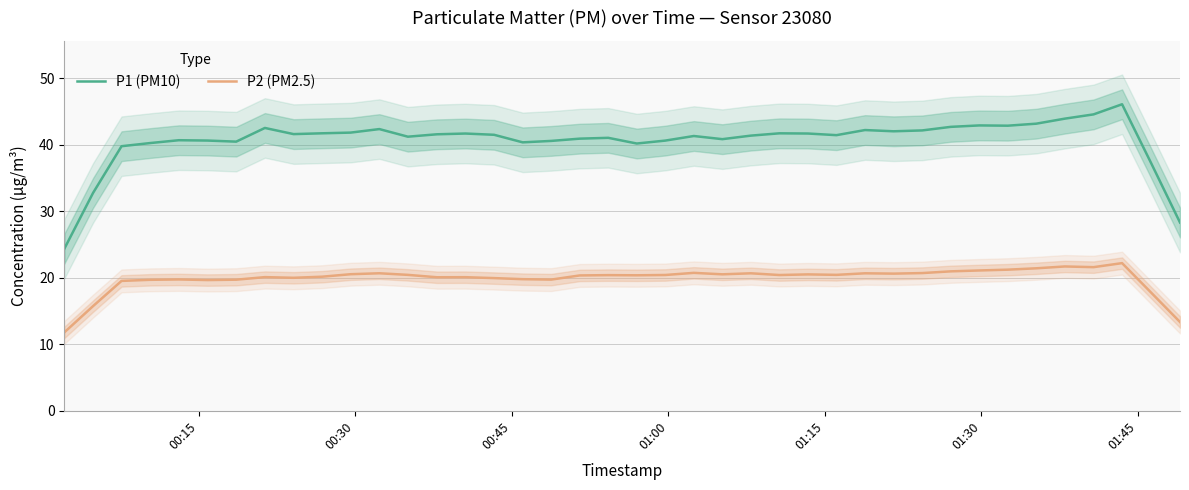

Which series has the largest range (max minus min)?

P1 (PM10)